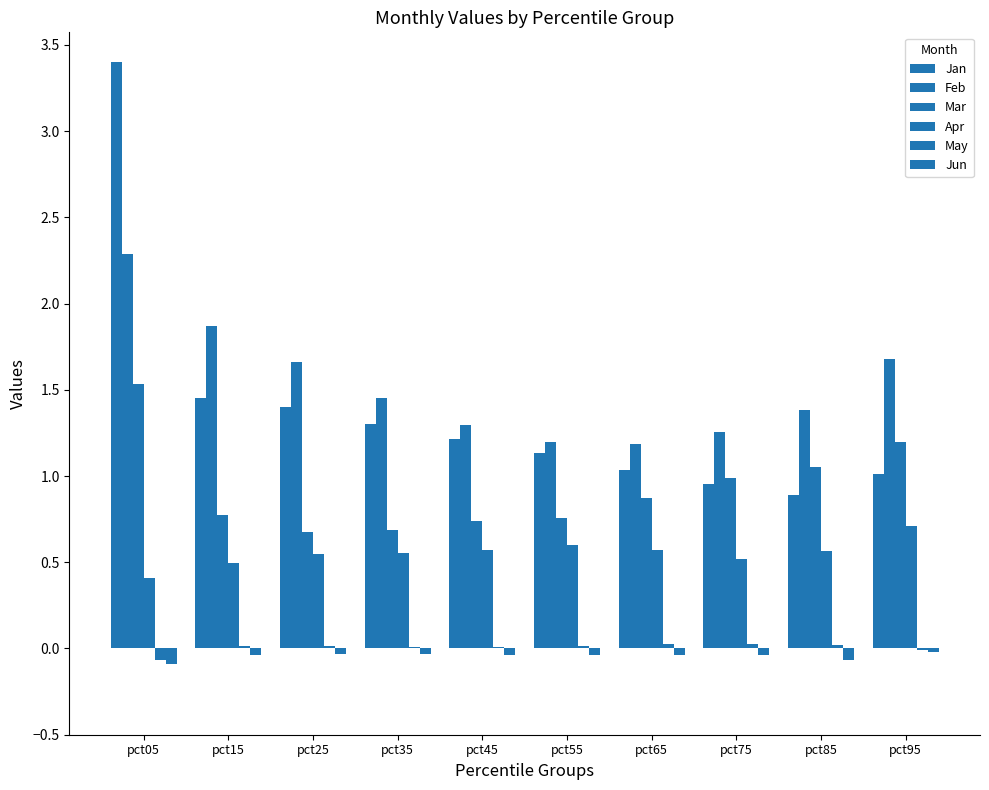

Reading left to right, extract all data points from this chart.

Jan: 3.4	1.5	1.4	1.3	1.2	1.1	1.0	1.0	0.9	1.0
Feb: 2.3	1.9	1.7	1.5	1.3	1.2	1.2	1.3	1.4	1.7
Mar: 1.5	0.8	0.7	0.7	0.7	0.8	0.9	1.0	1.0	1.2
Apr: 0.4	0.5	0.6	0.6	0.6	0.6	0.6	0.5	0.6	0.7
May: -0.1	0.0	0.0	0.0	0.0	0.0	0.0	0.0	0.0	-0.0
Jun: -0.1	-0.0	-0.0	-0.0	-0.0	-0.0	-0.0	-0.0	-0.1	-0.0